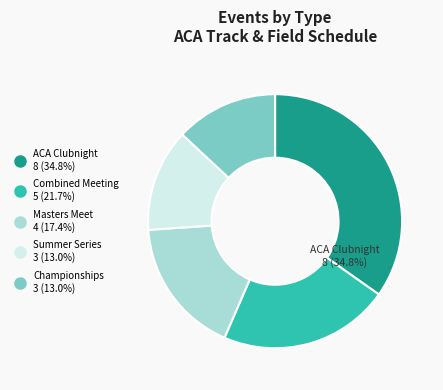

Is there any slice that represents more than half of the pie?

No